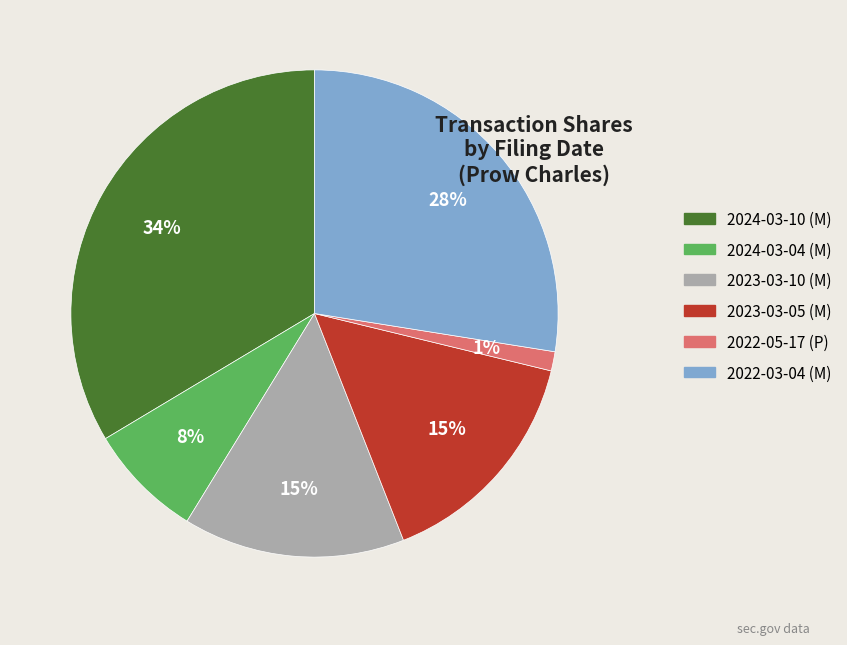

To the nearest percent, what is the combined percentage of 2023-03-05 (M) and 2024-03-10 (M)?

49%